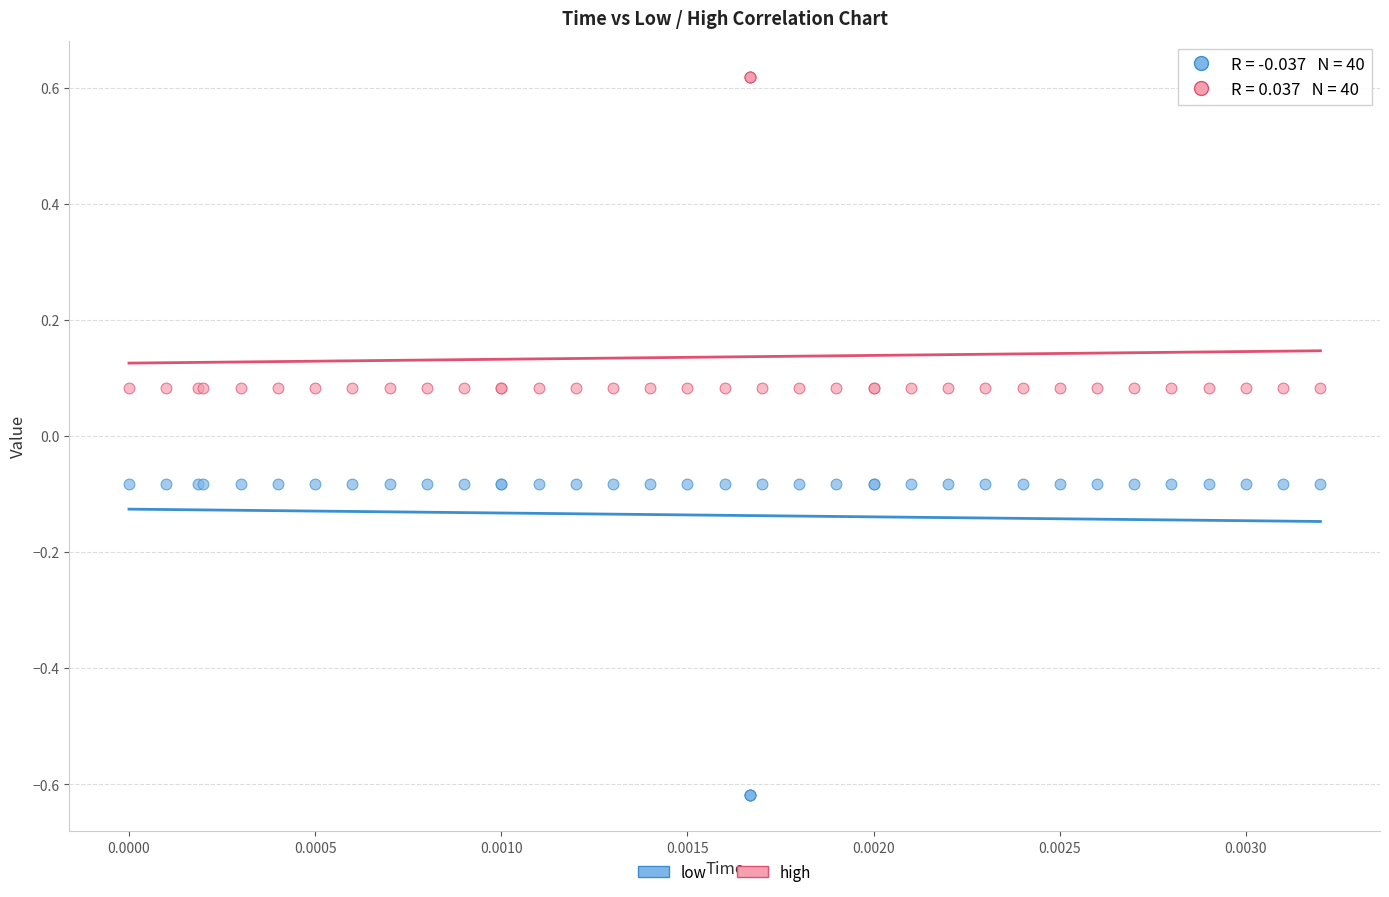

Which series reaches the maximum Y coordinate?

high